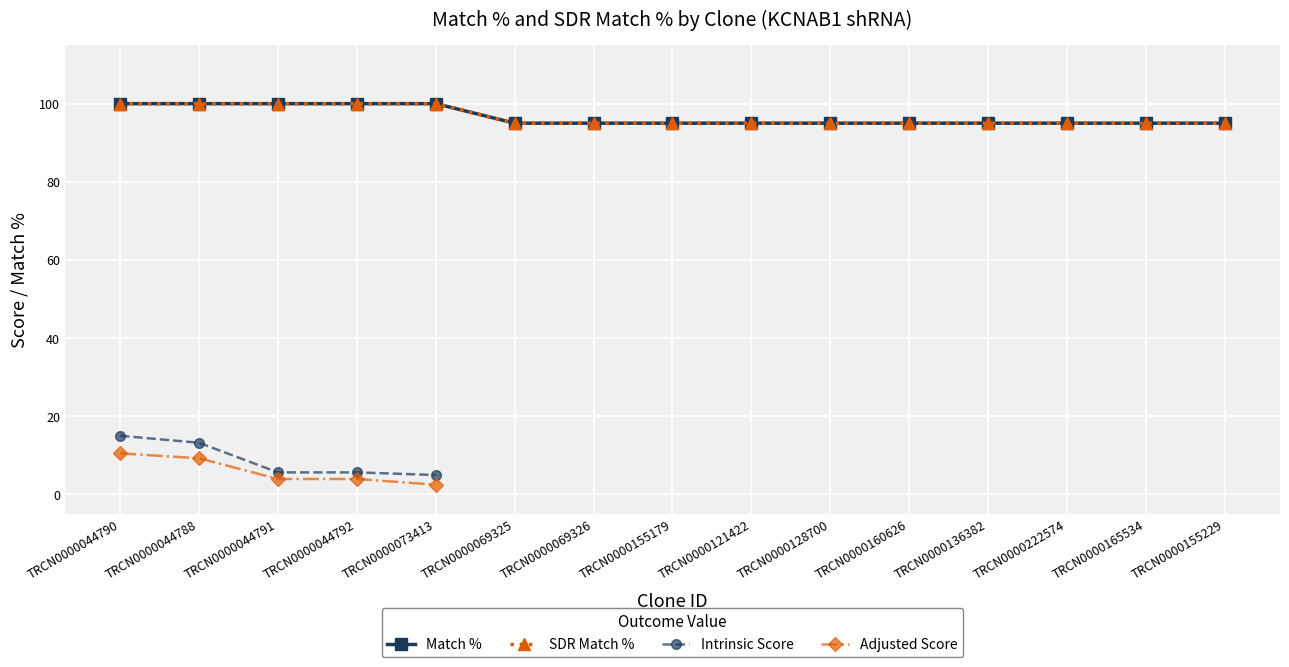

What is the maximum value shown in the chart?

100.0